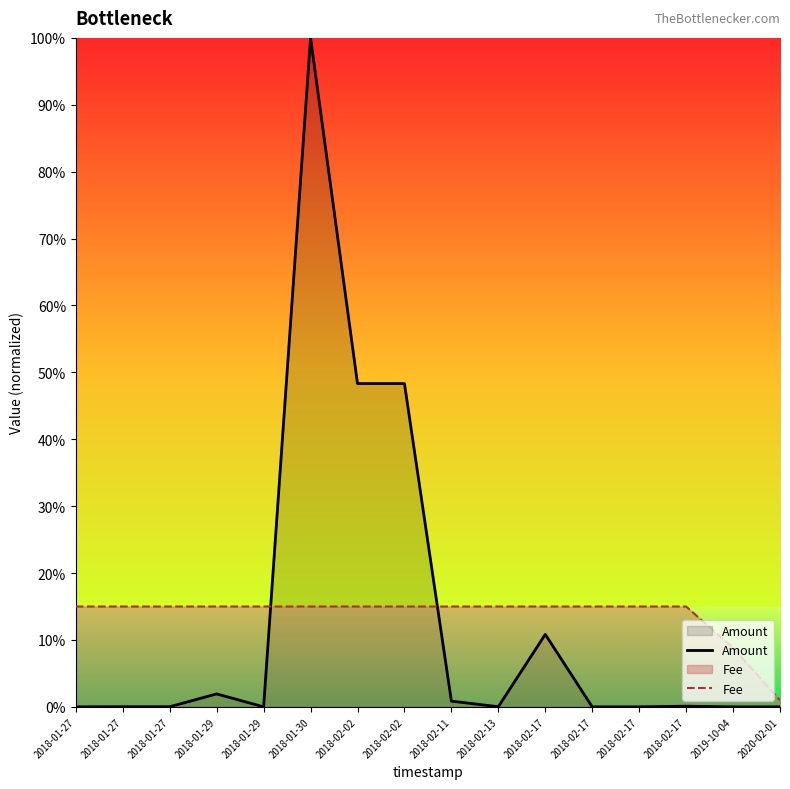

Is it true that Amount equals 0.0 at 2018-02-17?

True